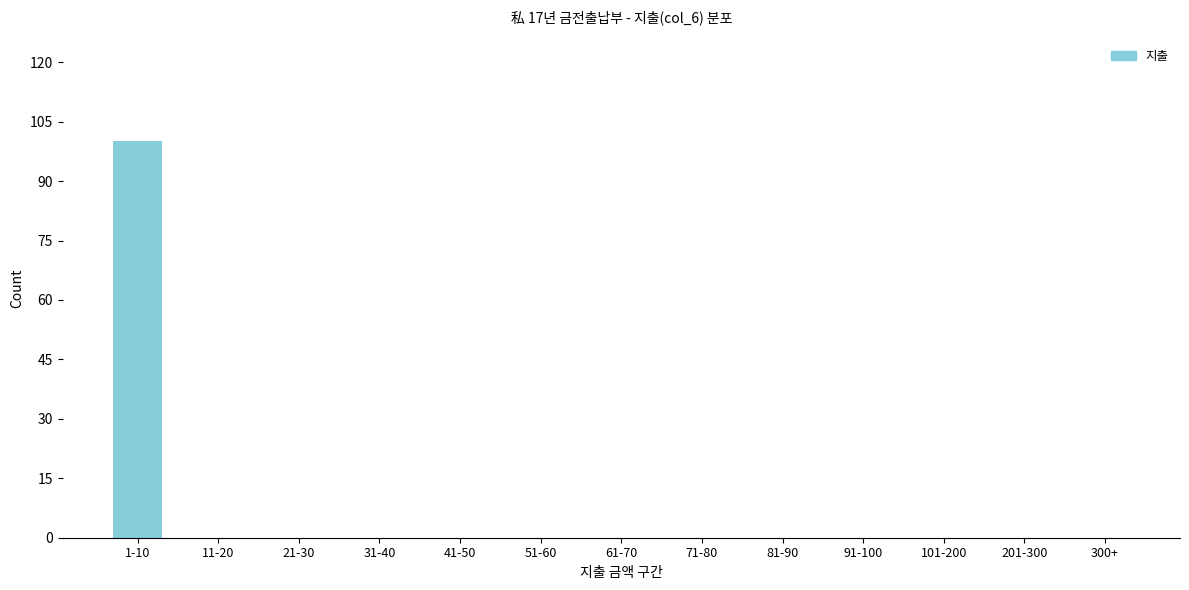

Reading left to right, what are all the values shown in this chart?

1-10=100	11-20=0	21-30=0	31-40=0	41-50=0	51-60=0	61-70=0	71-80=0	81-90=0	91-100=0	101-200=0	201-300=0	300+=0